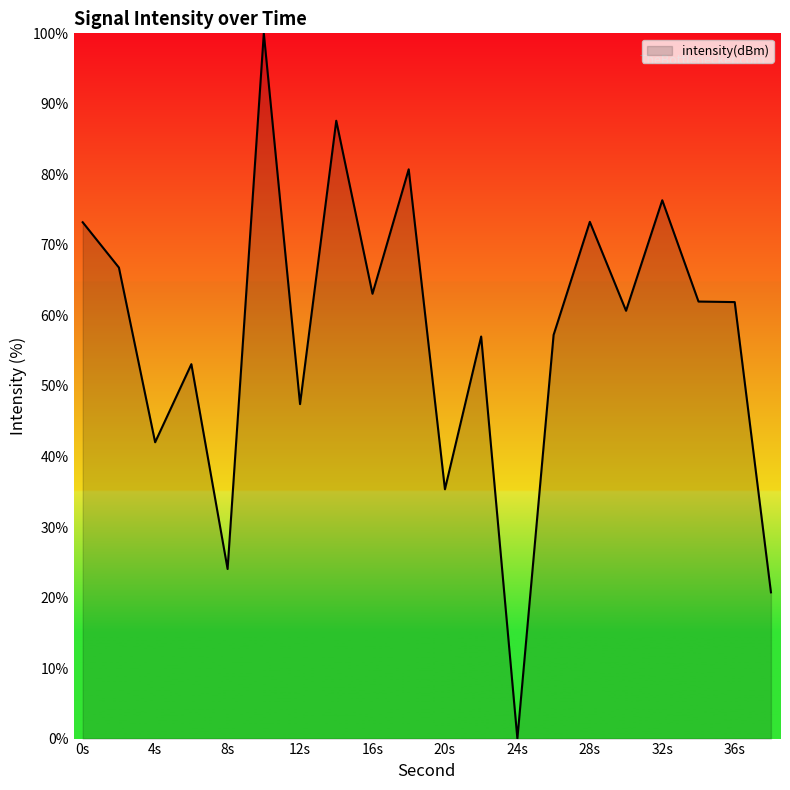

What is the greatest value displayed?

100.0